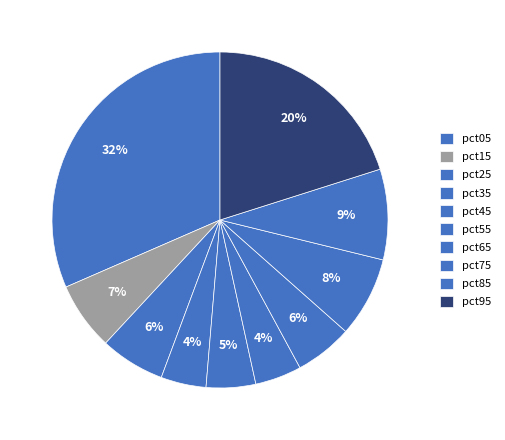

Which slice is the smallest?

pct35